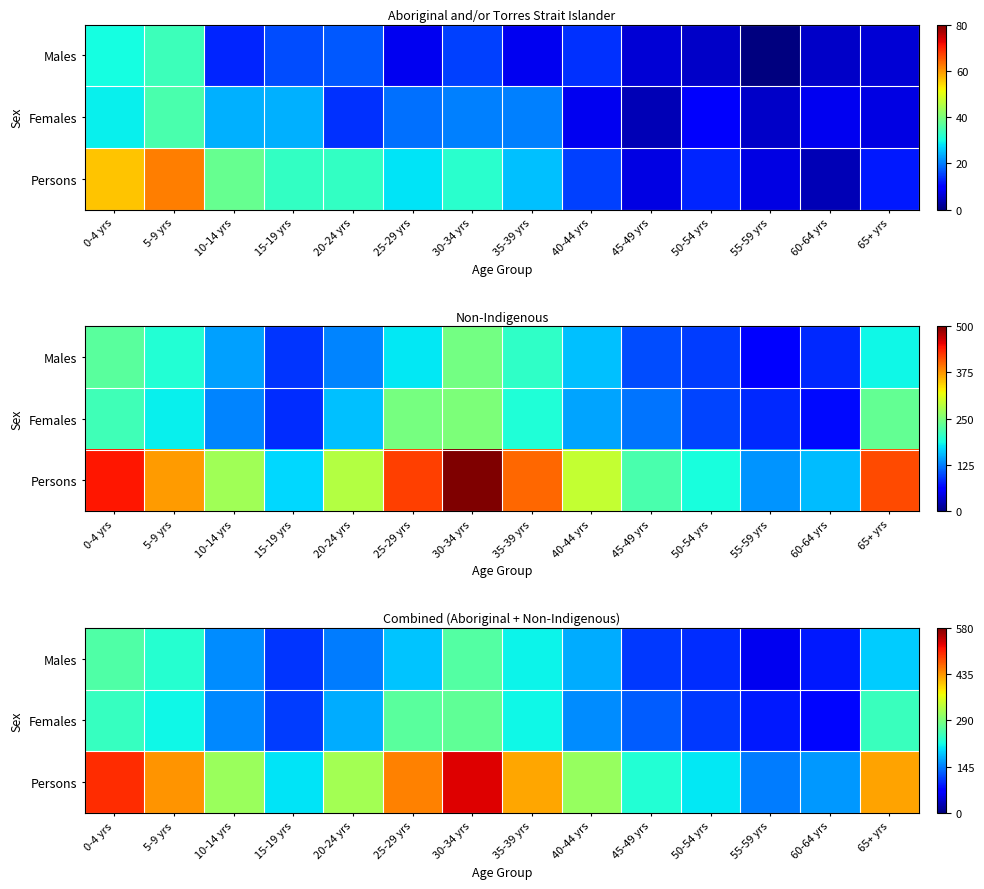

Between 60-64 yrs and 20-24 yrs, which is larger?

20-24 yrs